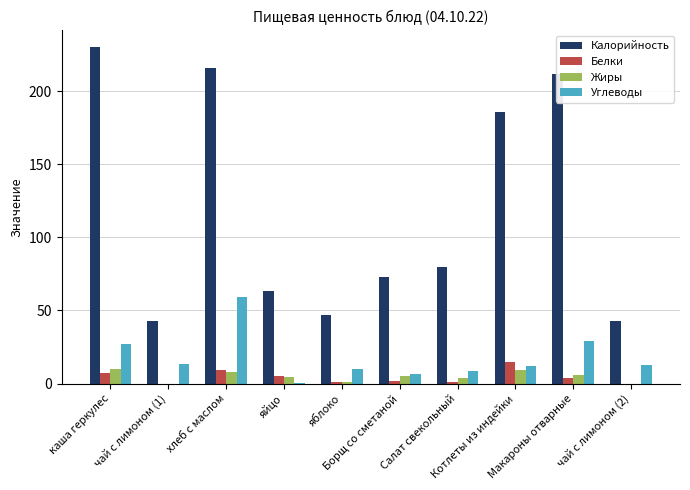

What is the maximum value shown in the chart?

230.0